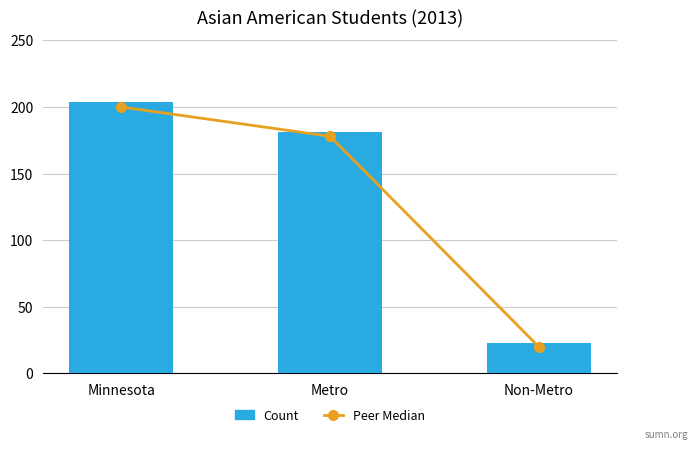

Where does the Count series first go above 181?

Minnesota